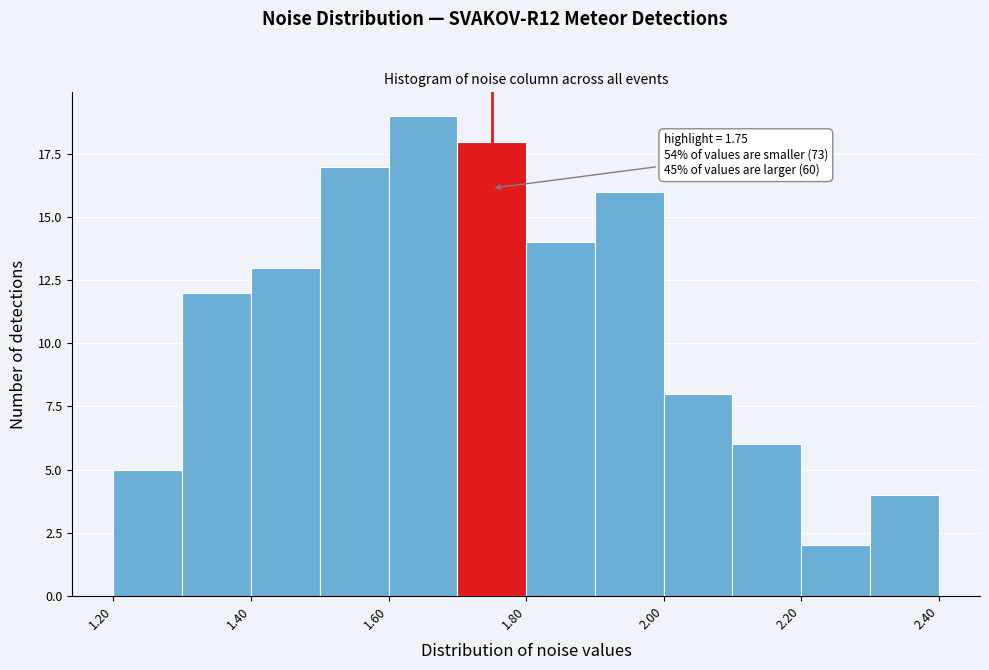

Over which range of the x-axis is the bar tallest?

1.6 to 1.7